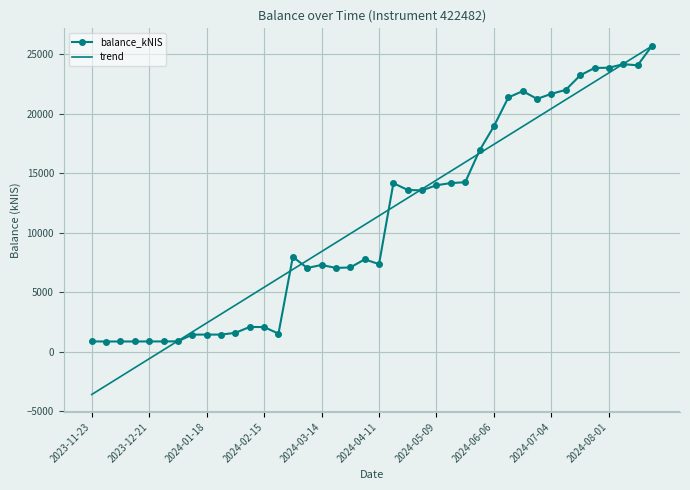

What is the greatest value displayed?

25721.3